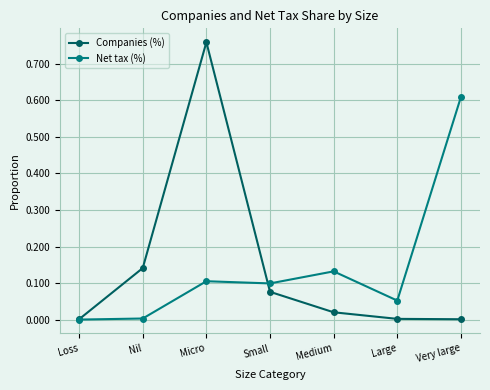

Is the value of Companies (%) at Nil greater than the value of Net tax (%) at Nil?

Yes